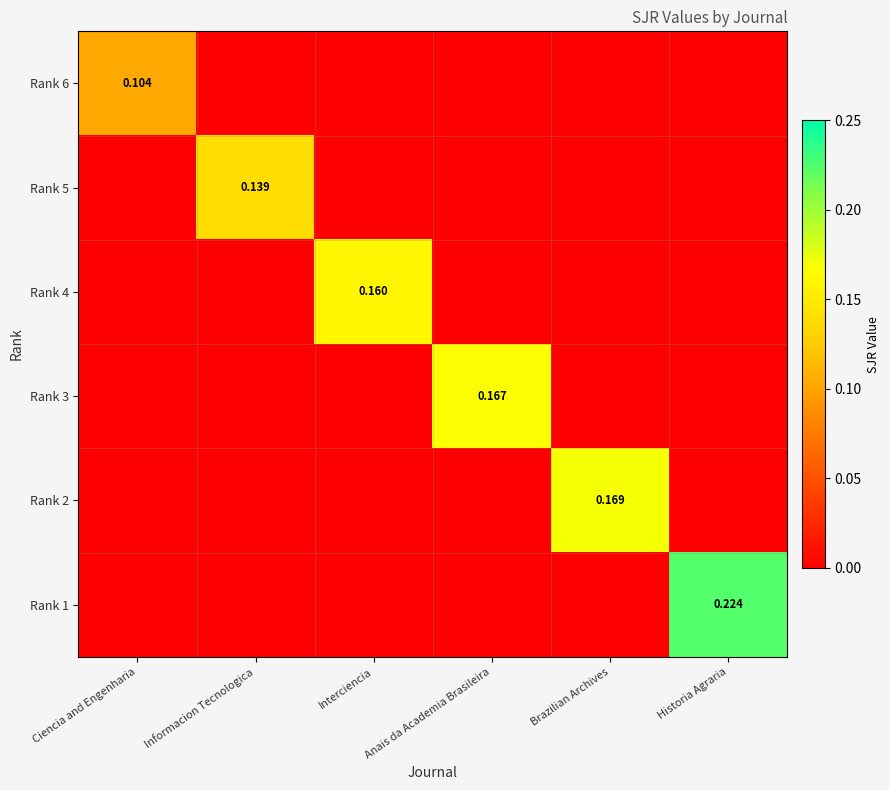

The value of Rank 5 at Brazilian Archives is 0.0. True or false?

True